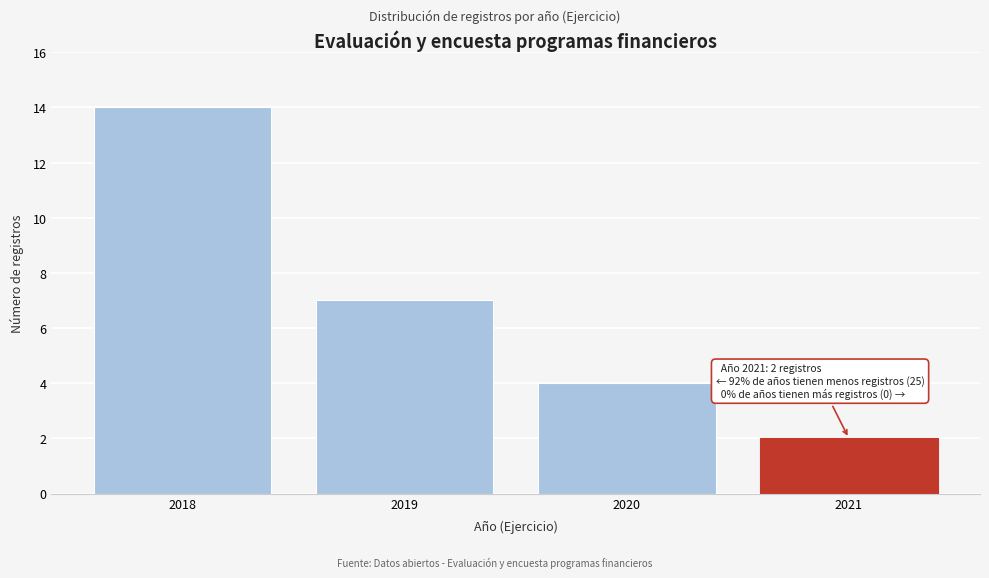

Reading left to right, extract all data points from this chart.

14	7	4	2